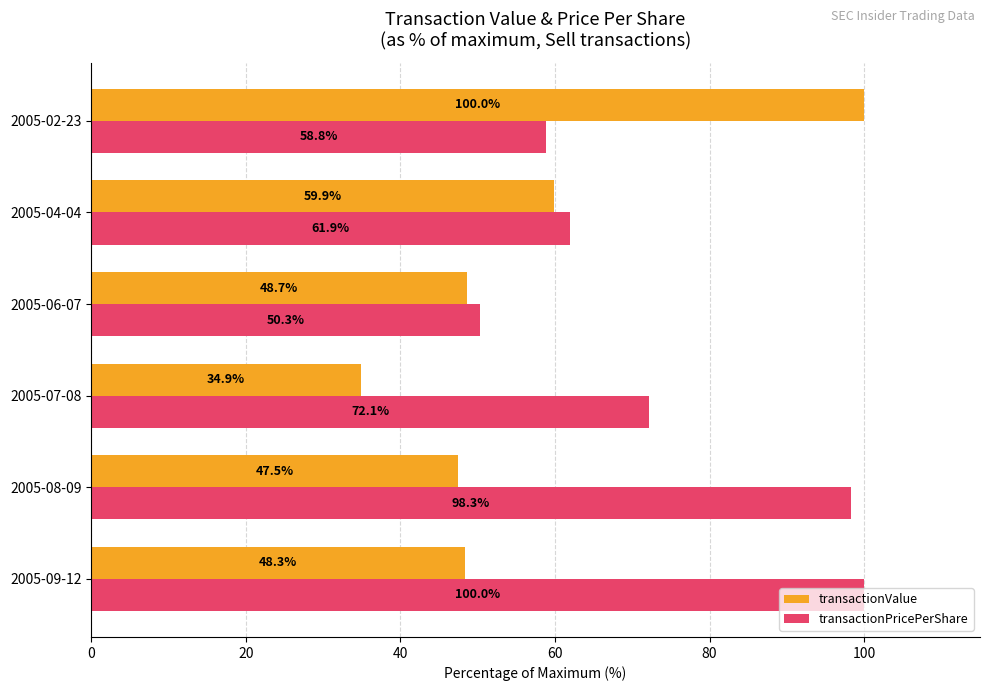

What is the sum of all transactionValue values?

339.3